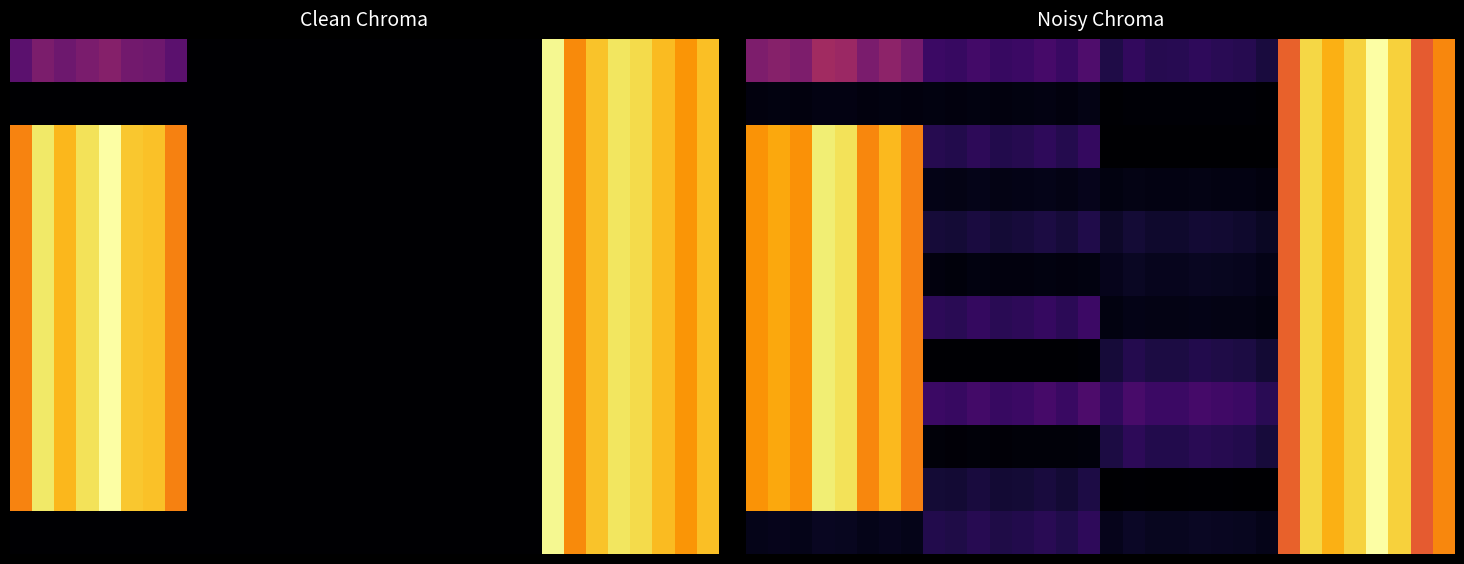

What is the total value across all series at 29?

10.5